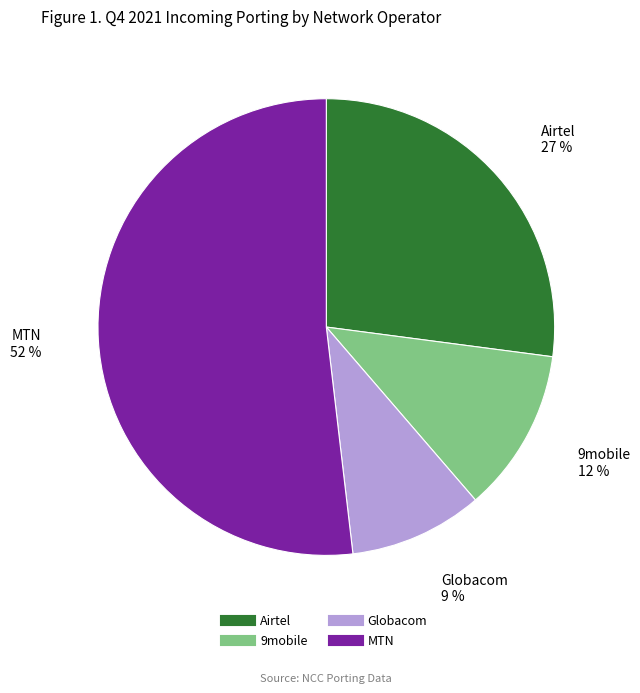

What percentage is the MTN slice, to the nearest percent?

52%